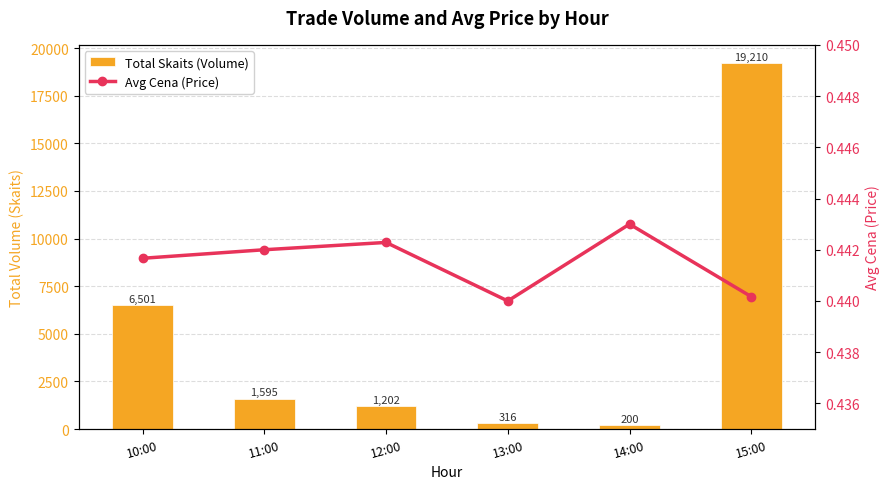

Reading left to right, transcribe all the data shown in this chart.

Total Skaits (Volume): 6501.0	1595.0	1202.0	316.0	200.0	19210.0
Avg Cena (Price): 0.4	0.4	0.4	0.4	0.4	0.4